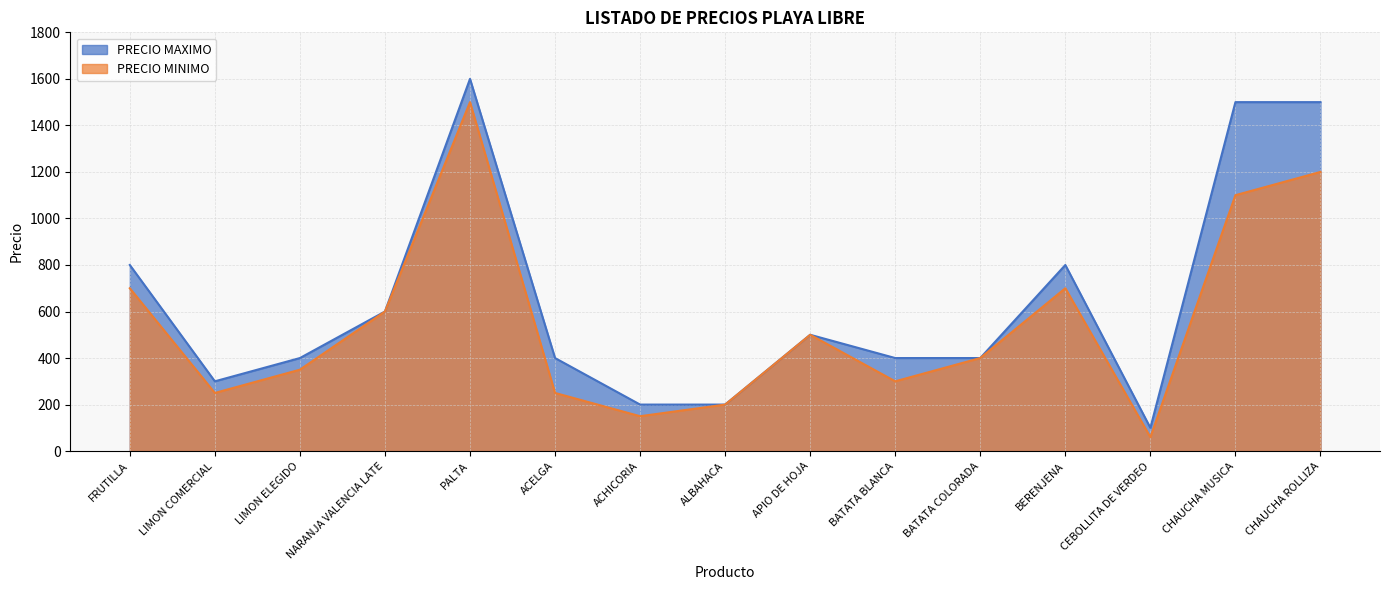

What is the label of the 3rd point from the left?

LIMON ELEGIDO